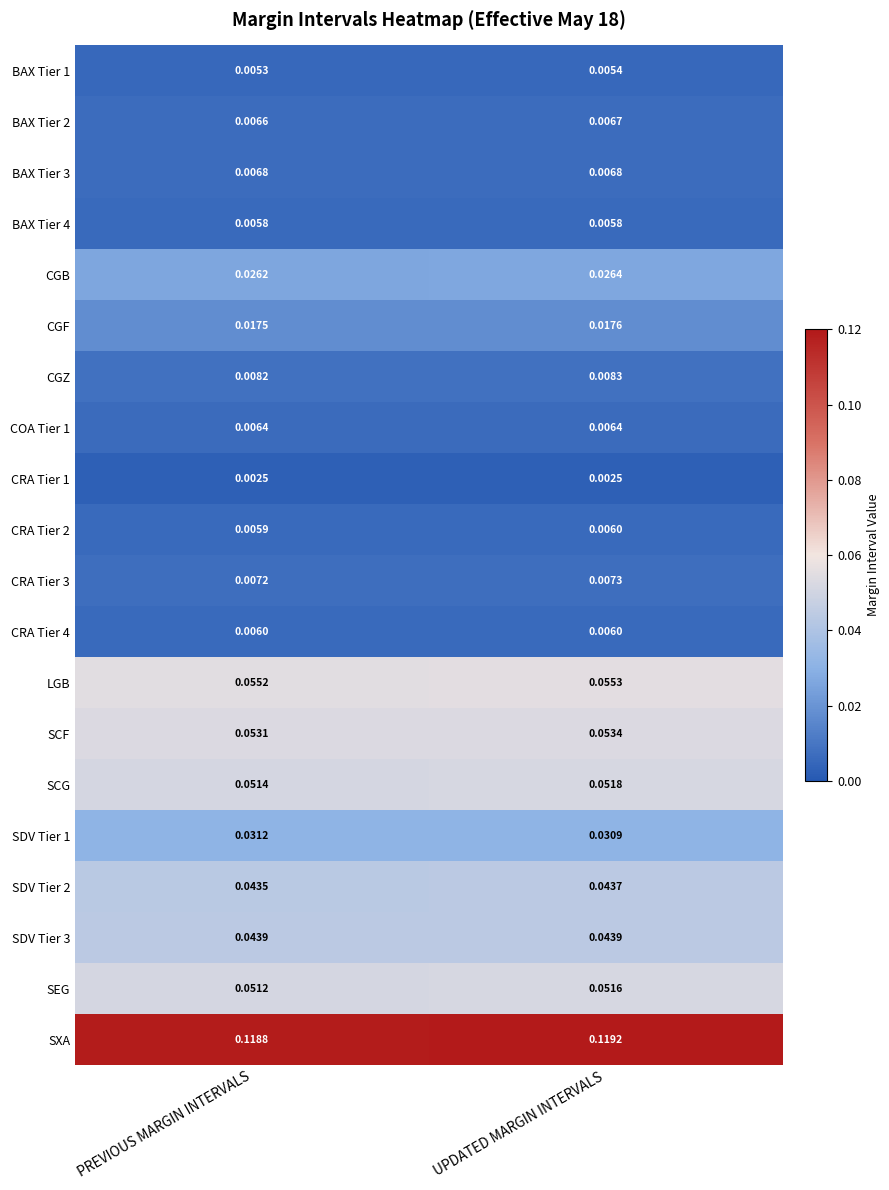

Which series has the largest total across all categories?

SXA